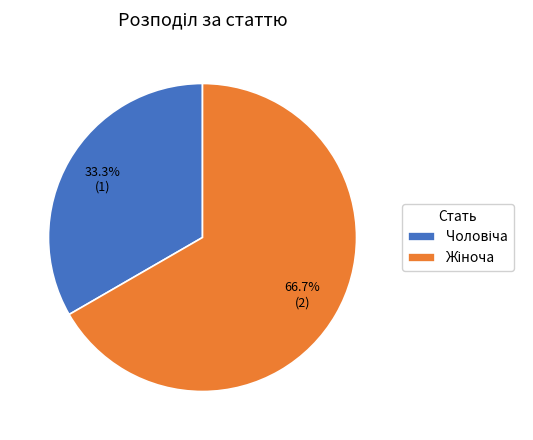

Does any single category account for the majority?

Yes